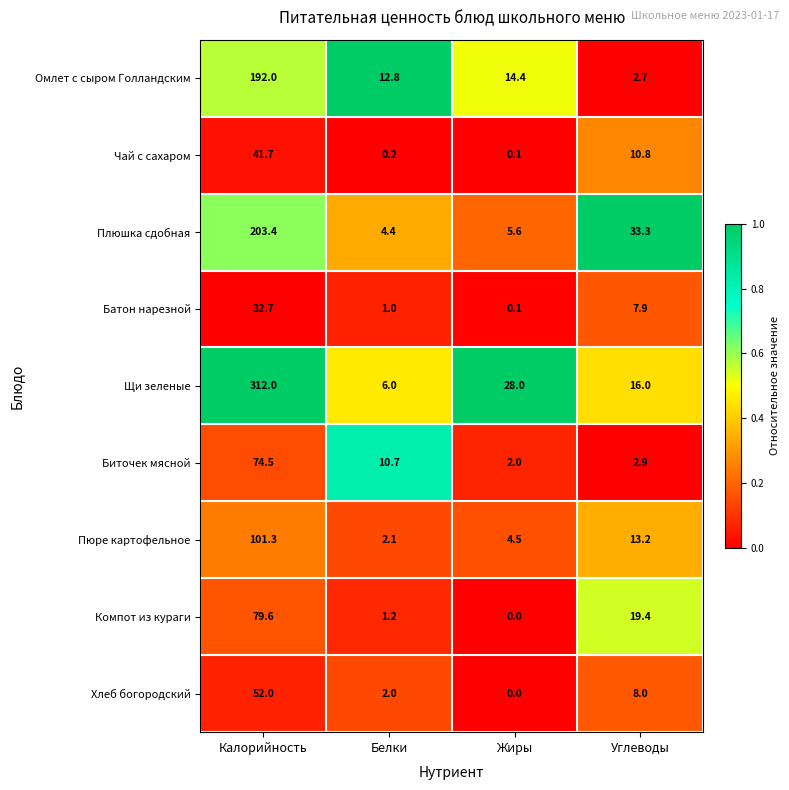

Which category has the lowest value in the Батон нарезной series?

Жиры